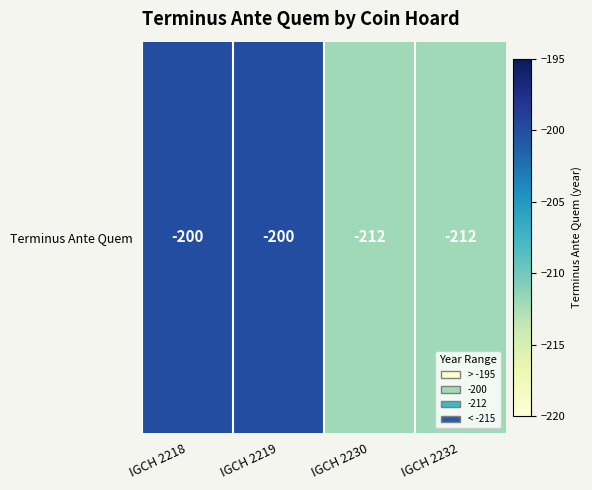

Reading left to right, what are all the values shown in this chart?

IGCH 2218=-200	IGCH 2219=-200	IGCH 2230=-212	IGCH 2232=-212